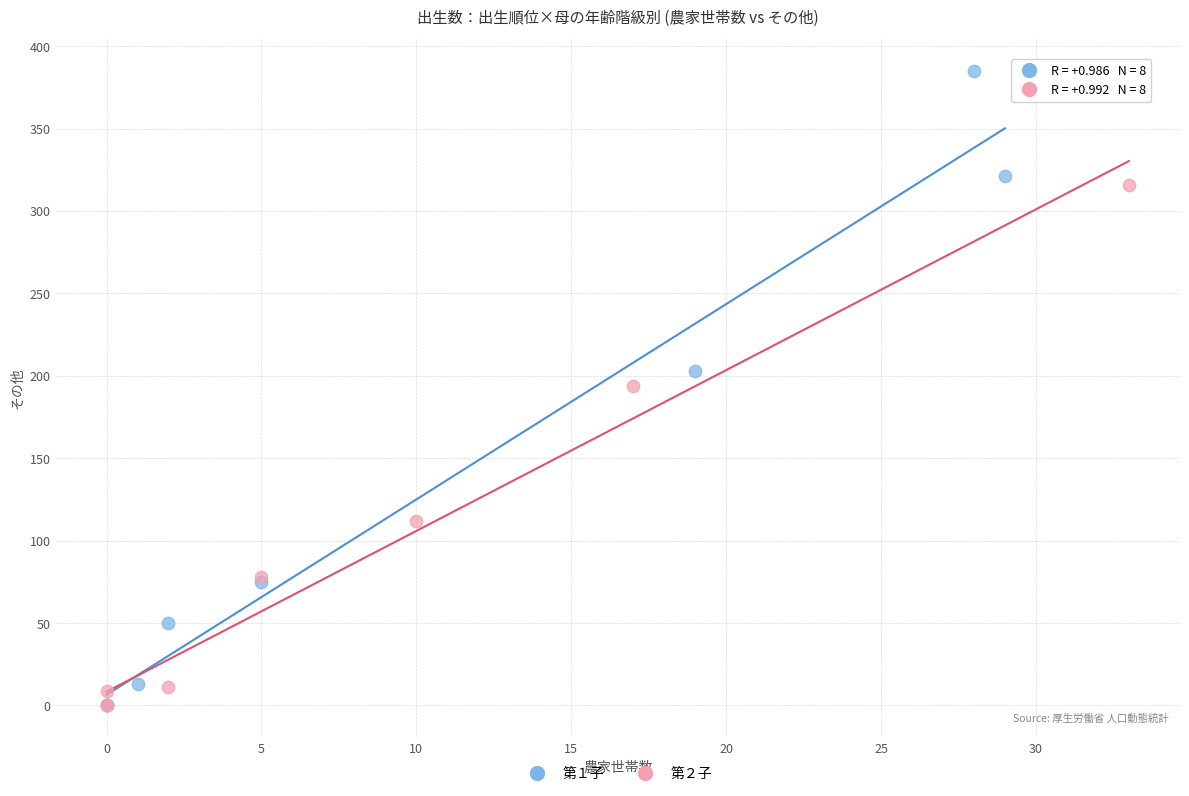

Which series reaches the maximum Y coordinate?

第１子